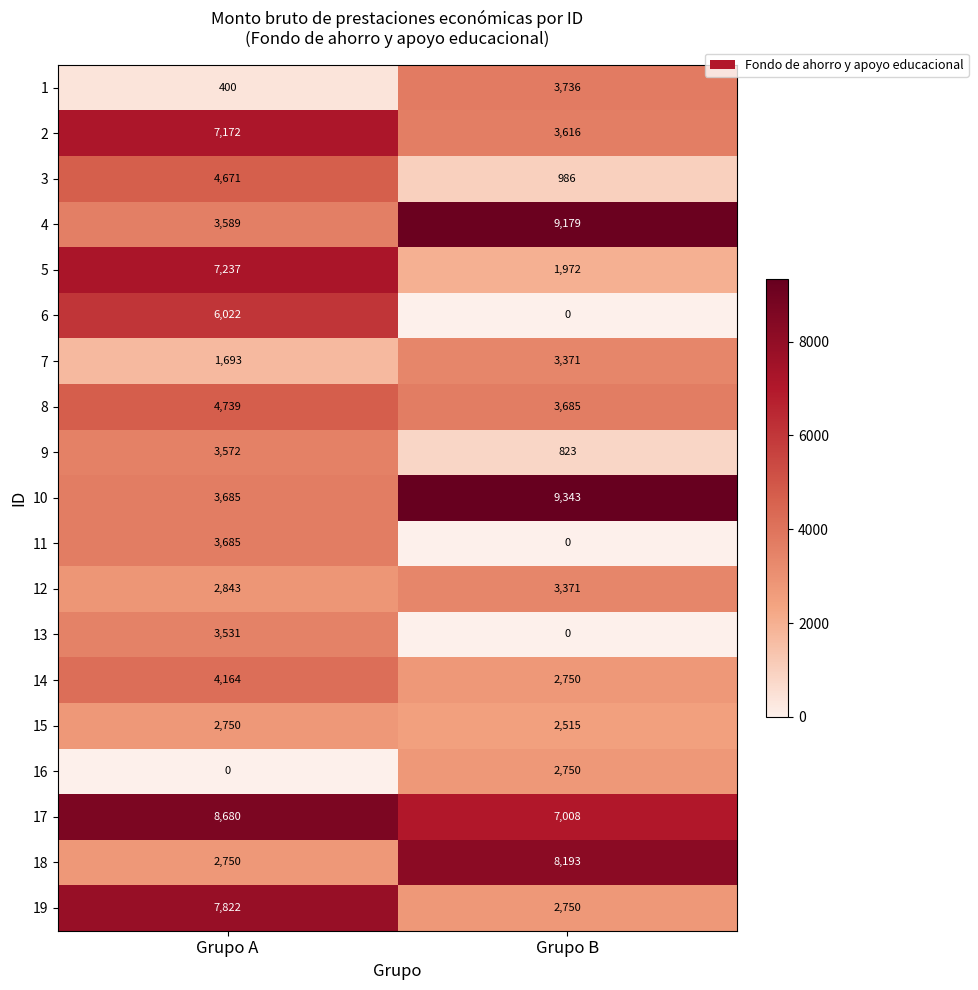

What is the sum of the 16 values at Grupo B and Grupo A?

2750